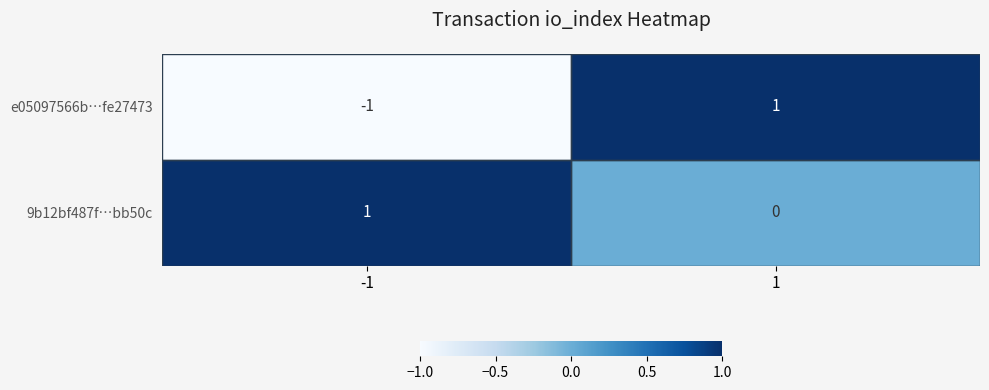

Which series has the largest total across all categories?

9b12bf487f…bb50c